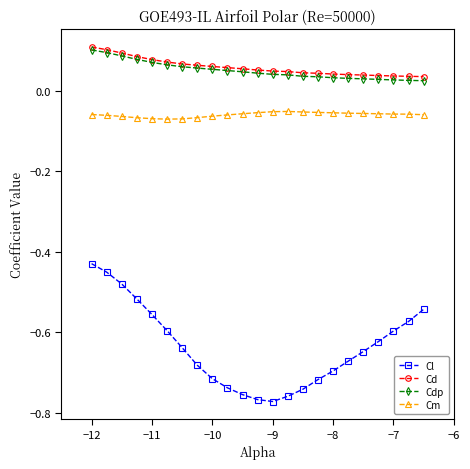

True or false: Cd and Cm cross at least once.

False